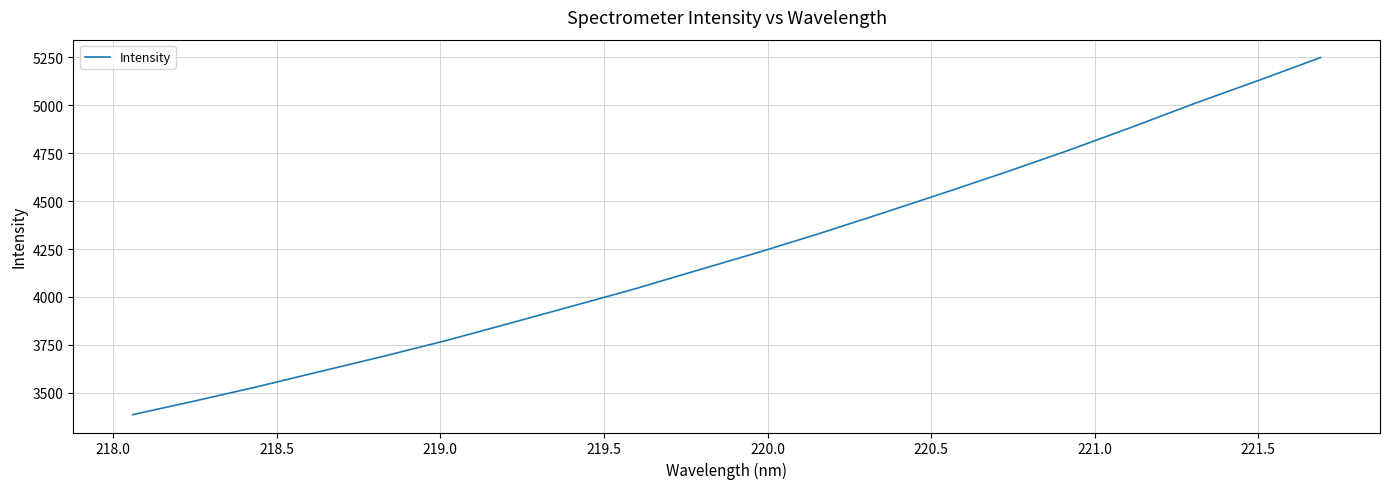

Does the chart have visible grid lines?

Yes